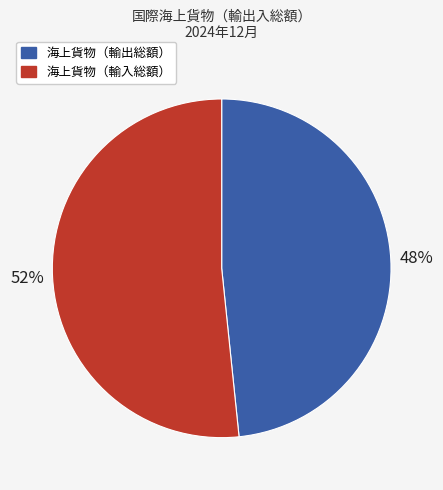

Which category has the smallest portion of the pie?

海上貨物（輸出総額）